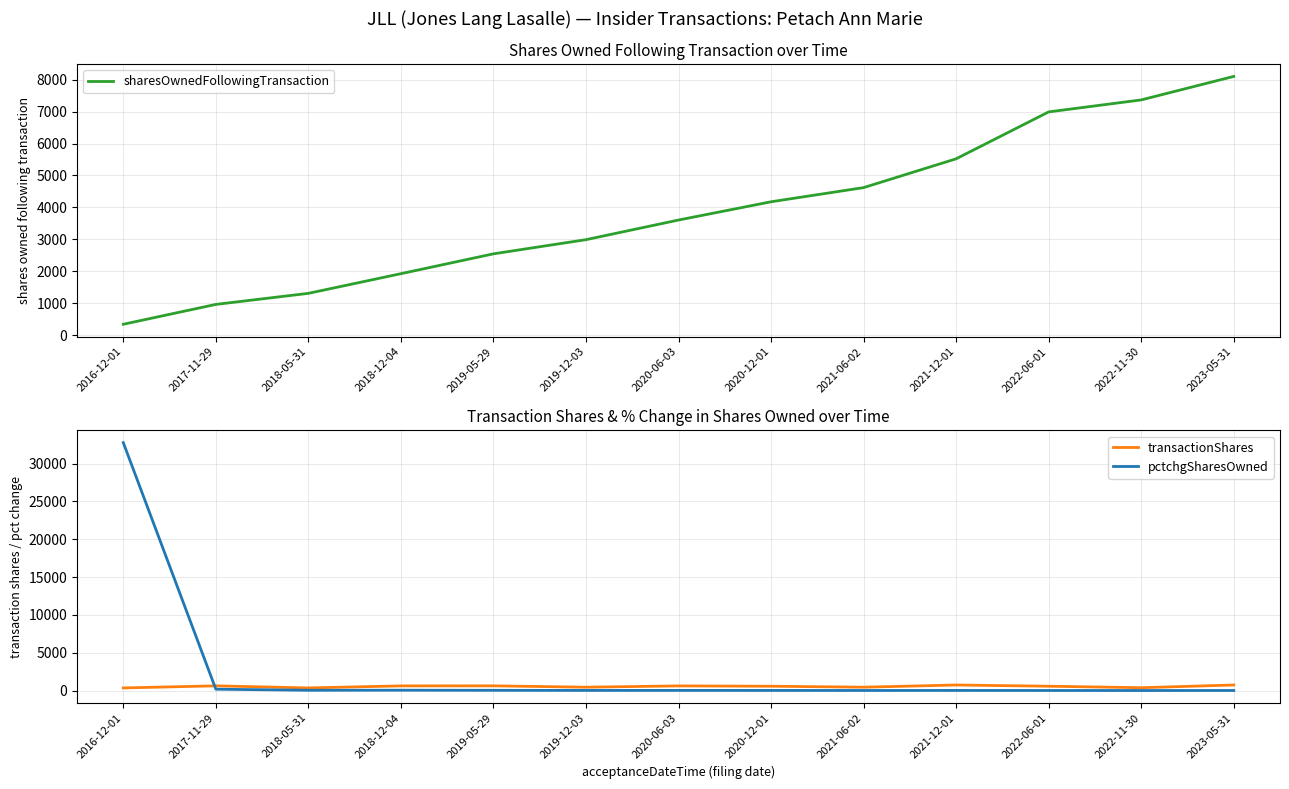

How many lines are shown in the chart?

3